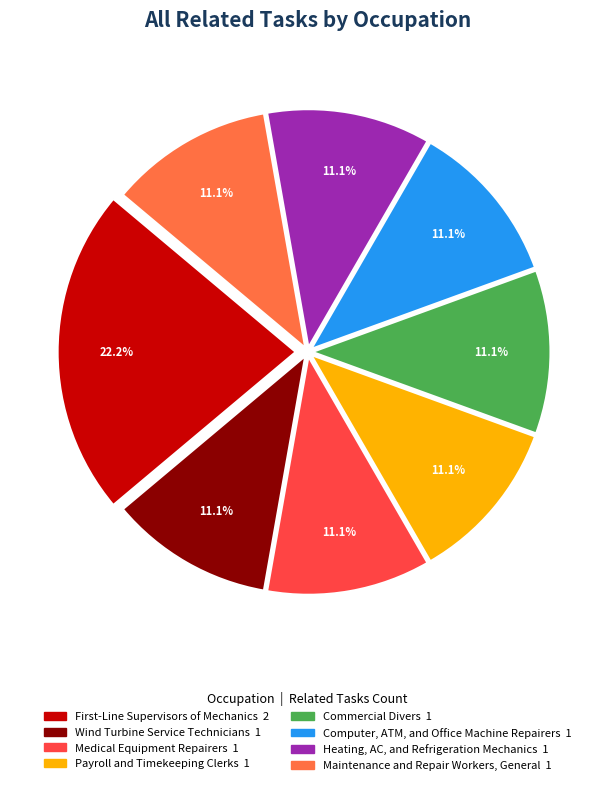

Is there any slice that represents more than half of the pie?

No